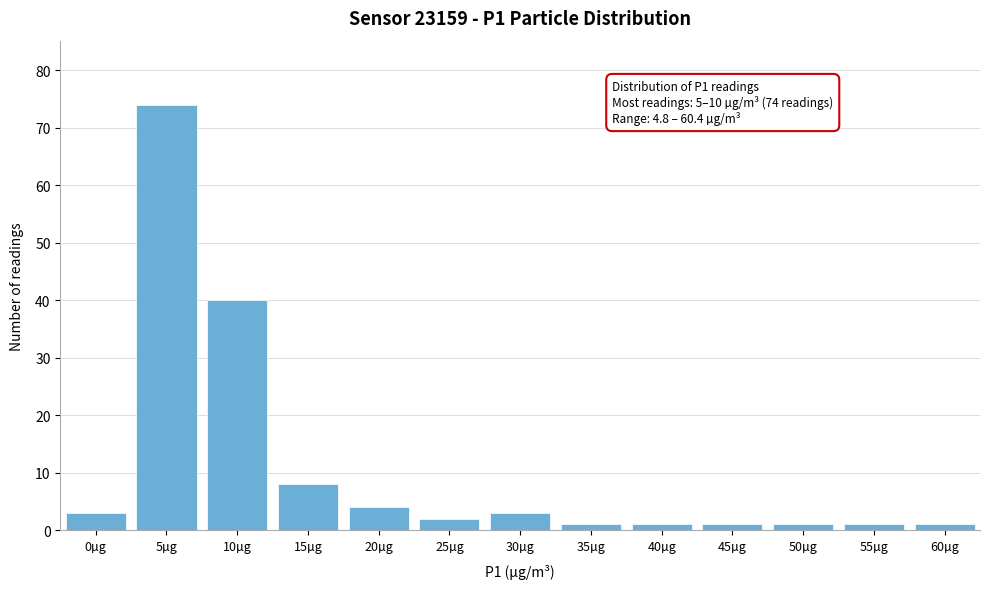

Reading left to right, extract all data points from this chart.

3	74	40	8	4	2	3	1	1	1	1	1	1